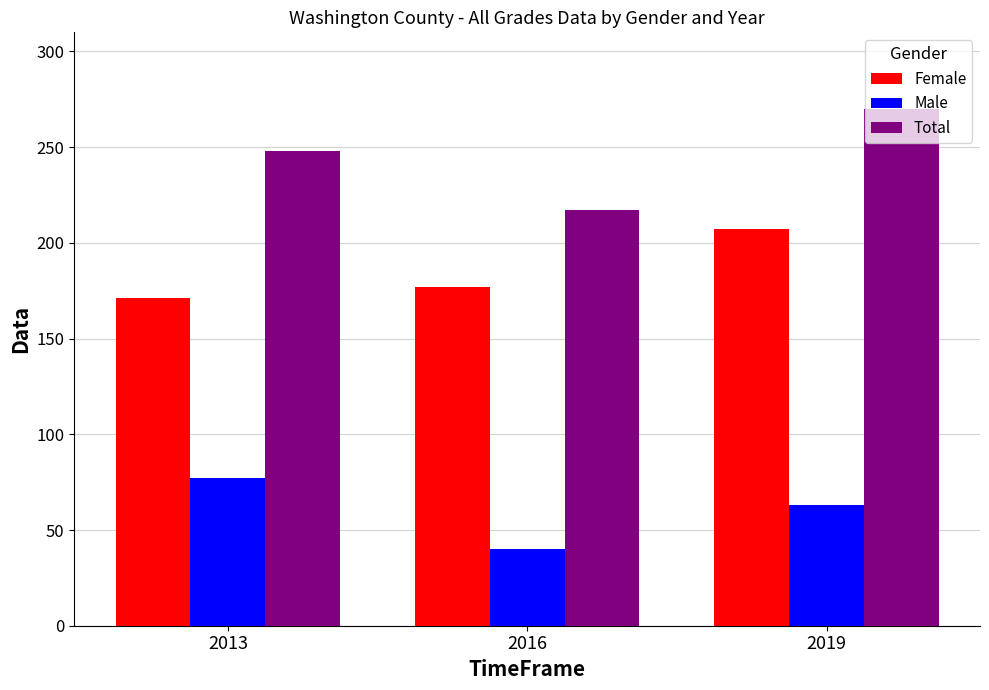

What is the spread (max minus min) of values at 2013?

171